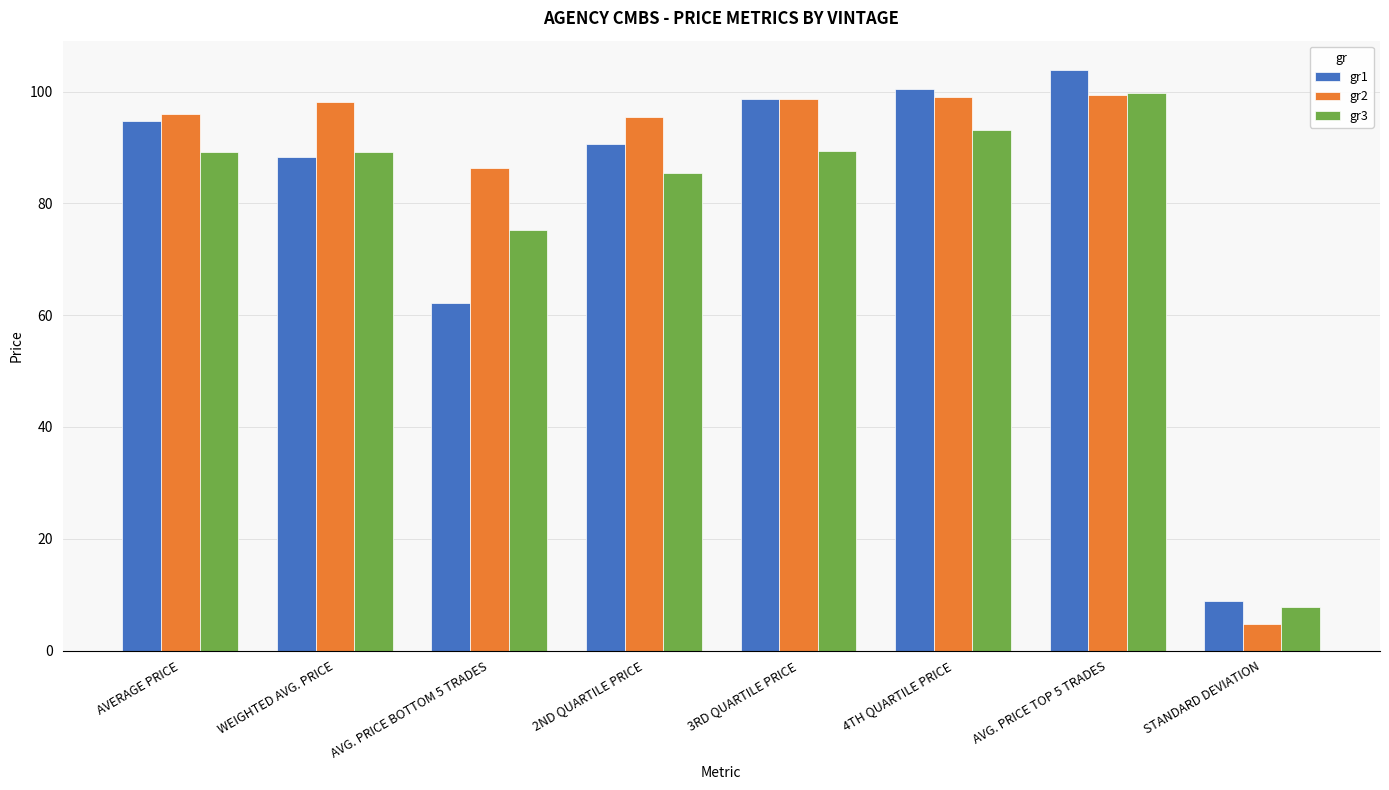

Is the value of gr3 at 4TH QUARTILE PRICE greater than the value of gr1 at 2ND QUARTILE PRICE?

Yes